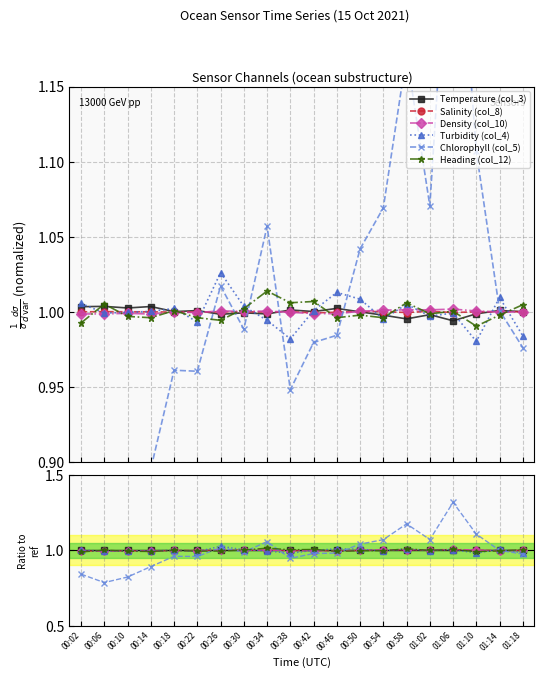

Read the Salinity (col_8) value at 01:06.

1.0